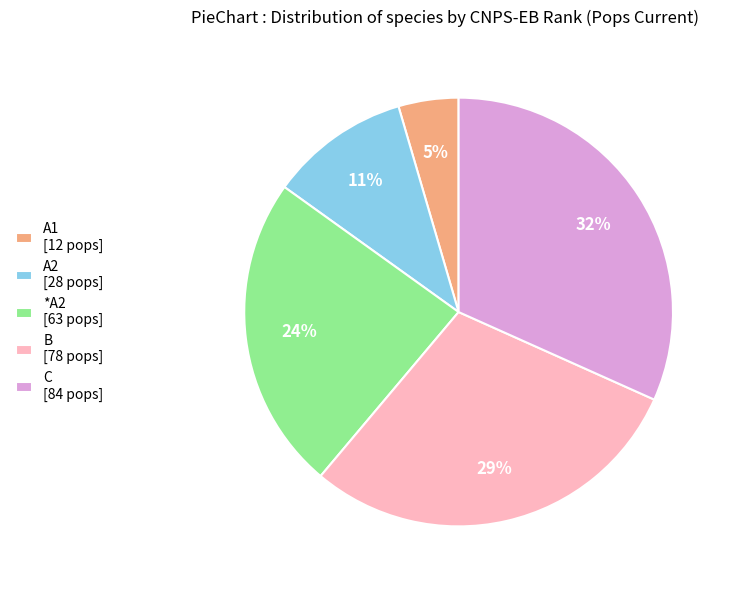

The C [84 pops] slice represents 25% of the pie. True or false?

False